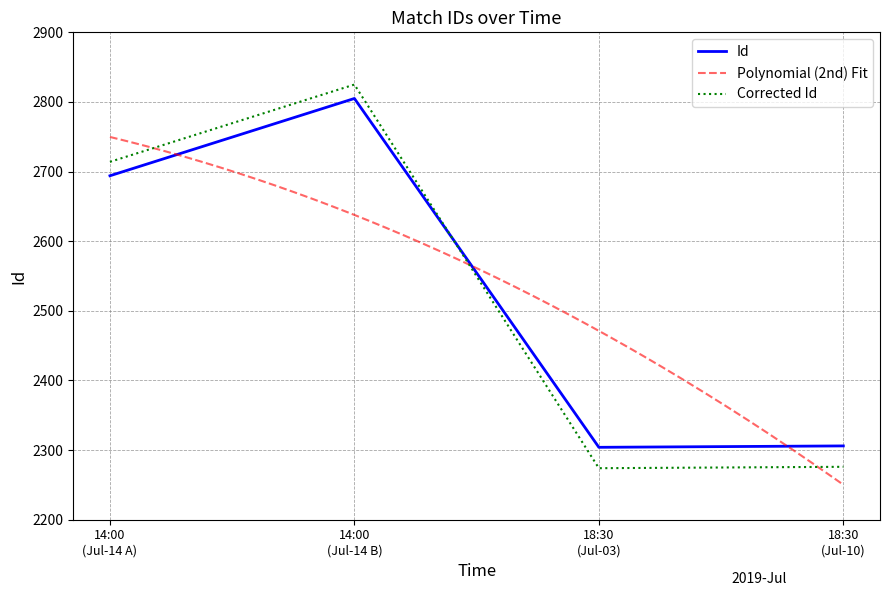

Reading left to right, what are all the values shown in this chart?

2694	2805	2304	2306